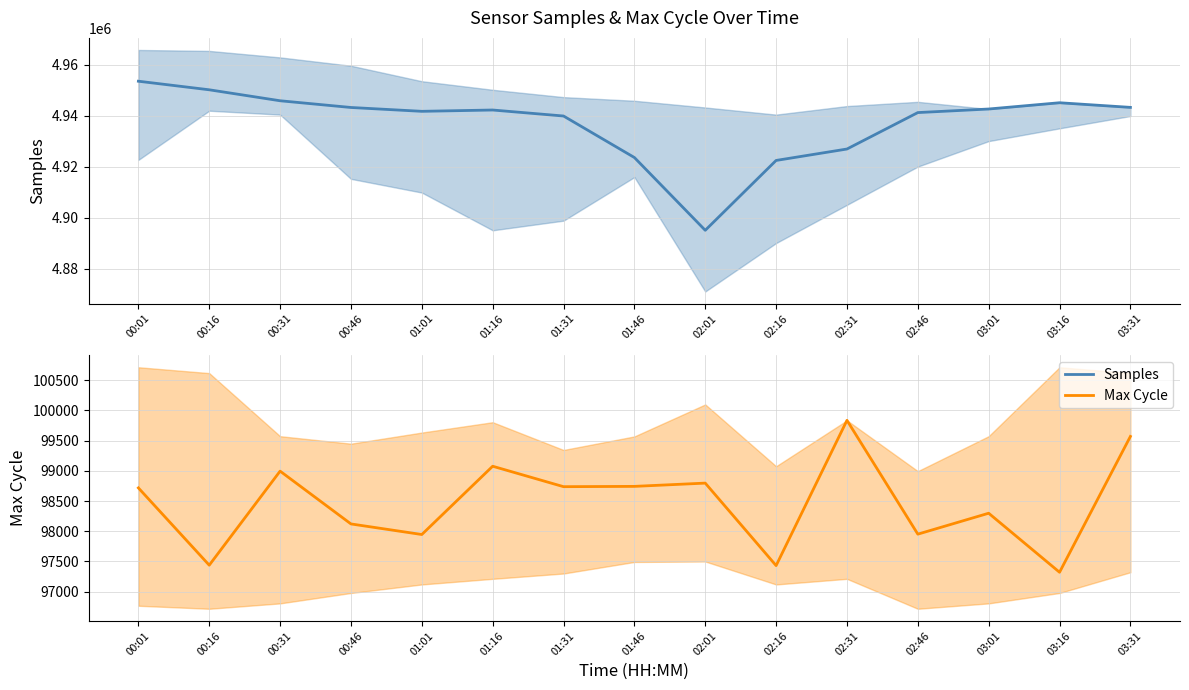

List the series in order of their overall mean, highest first.

Samples, Max Cycle